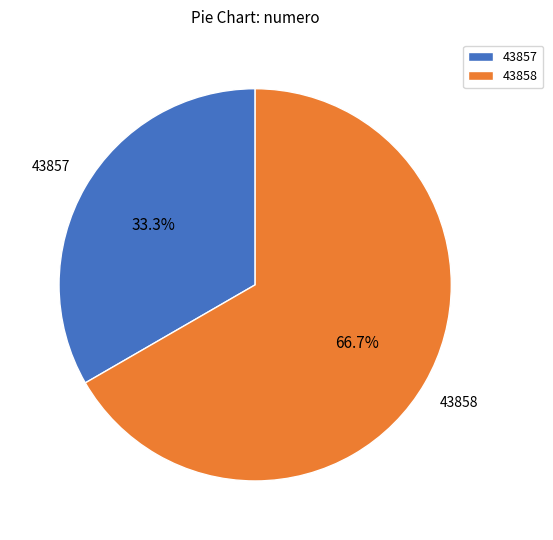

Is 43857 the majority of the pie?

No